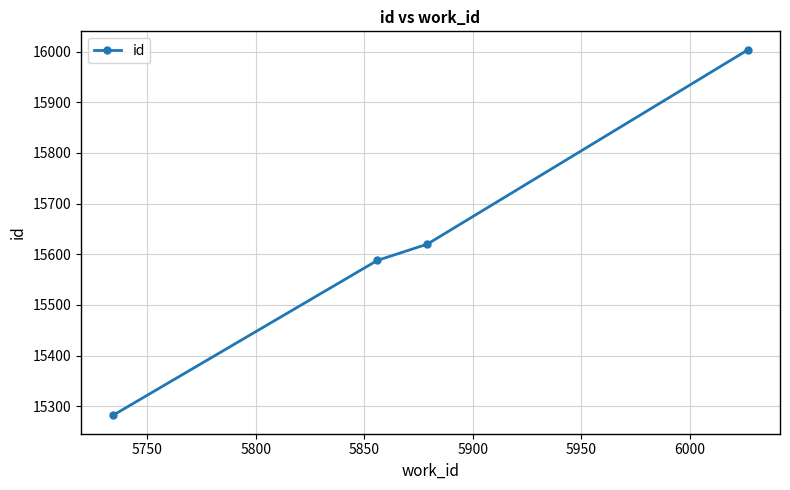

What is the value of the 4th point from the left?

16004